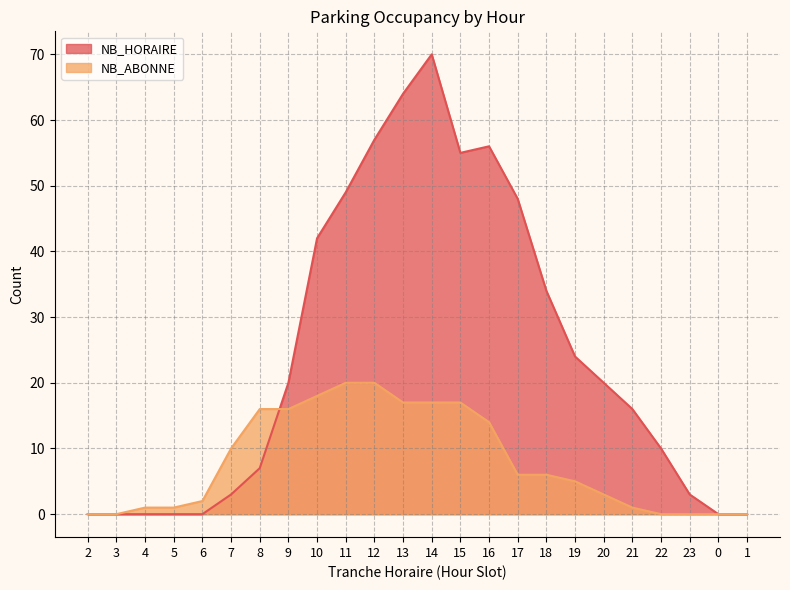

How many lines are shown in the chart?

2